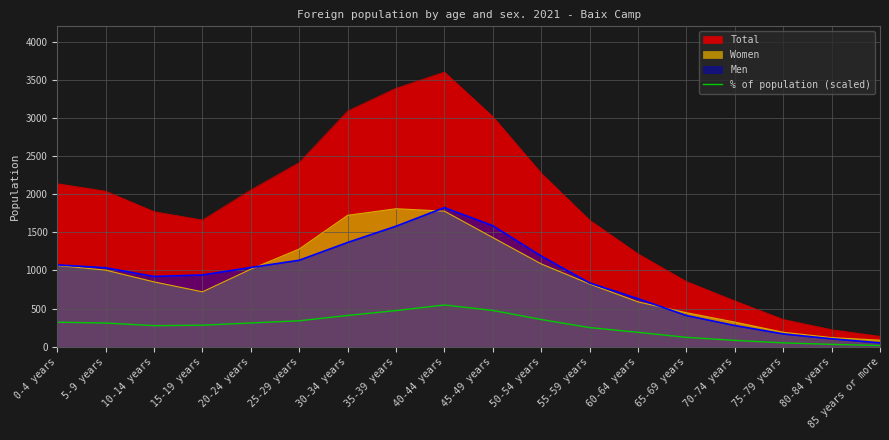

How many values exceed 310?

9